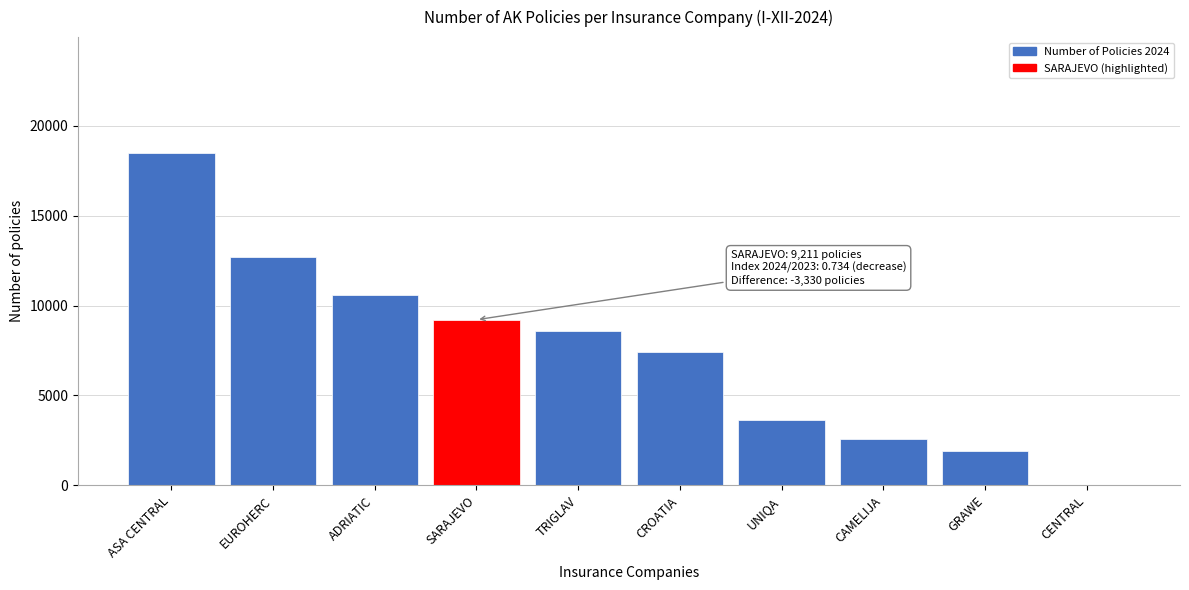

Reading left to right, extract all data points from this chart.

ASA CENTRAL=18470	EUROHERC=12690	ADRIATIC=10577	SARAJEVO=9211	TRIGLAV=8587	CROATIA=7414	UNIQA=3658	CAMELIJA=2559	GRAWE=1923	CENTRAL=0